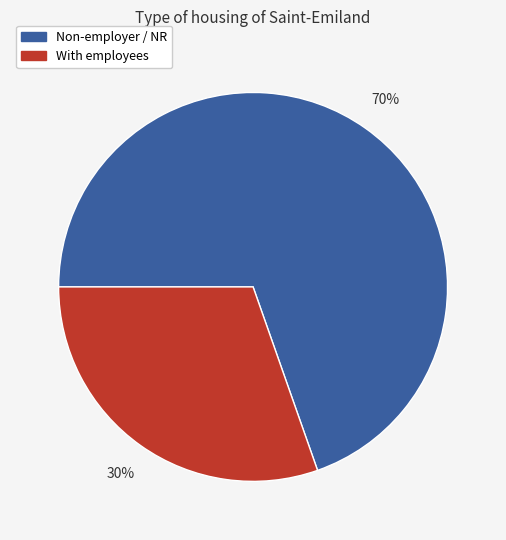

To the nearest percent, what is the combined percentage of With employees and Non-employer / NR?

100%